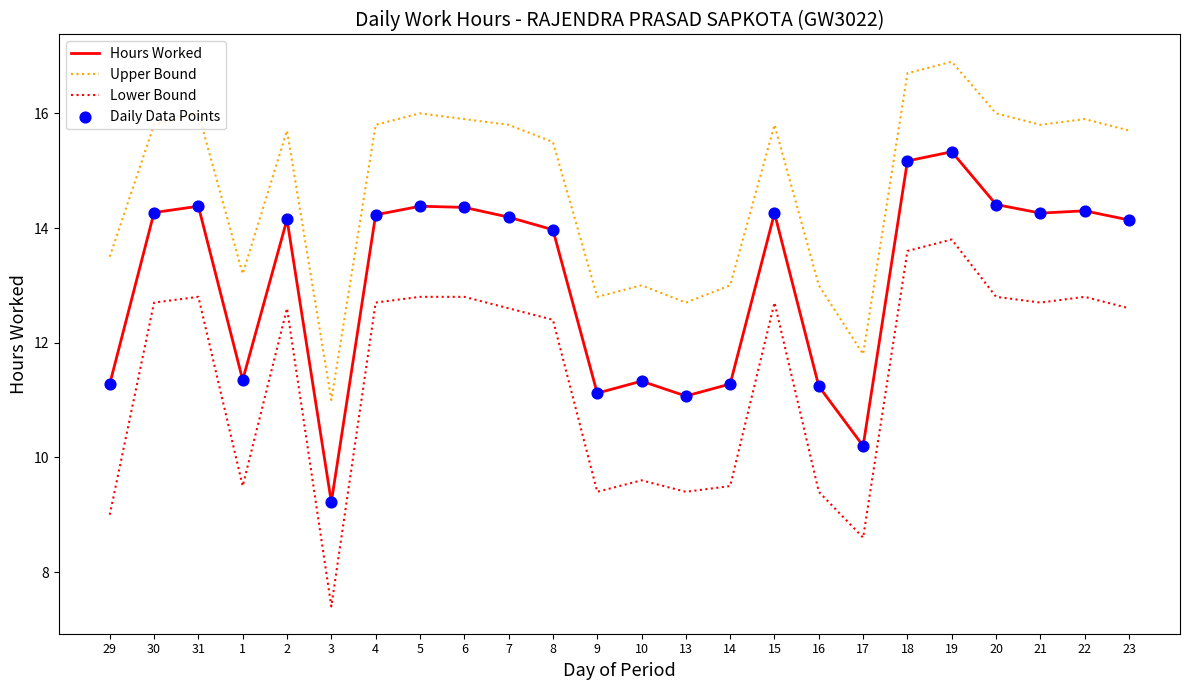

What is the total value across all series at 5?

43.2